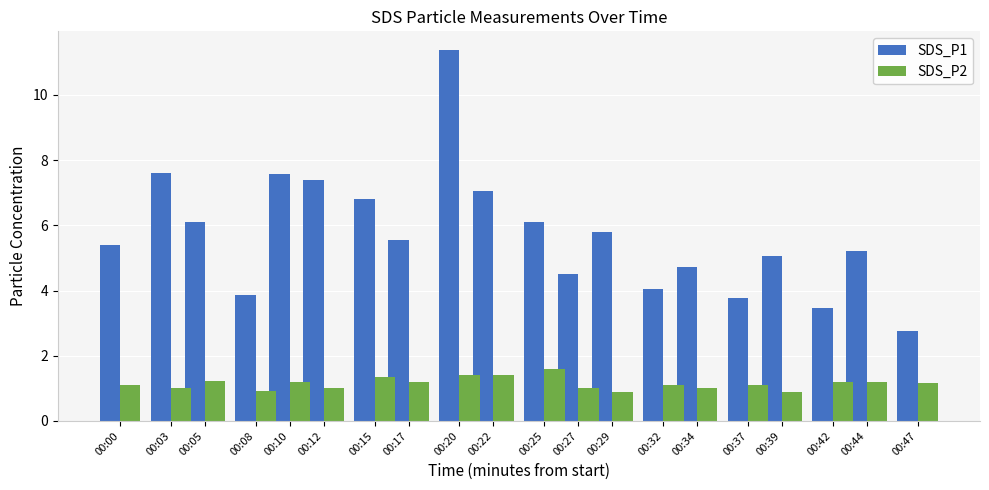

At which category is the sum across all series the highest?

00:20